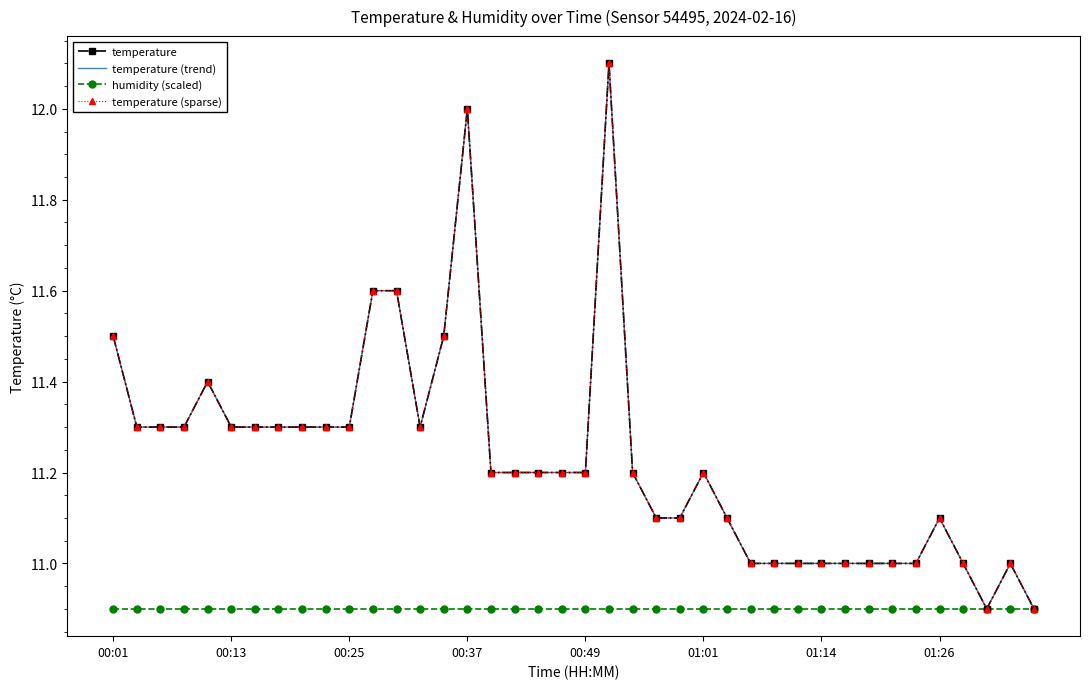

Where does the temperature (trend) series first go above 11?

00:01